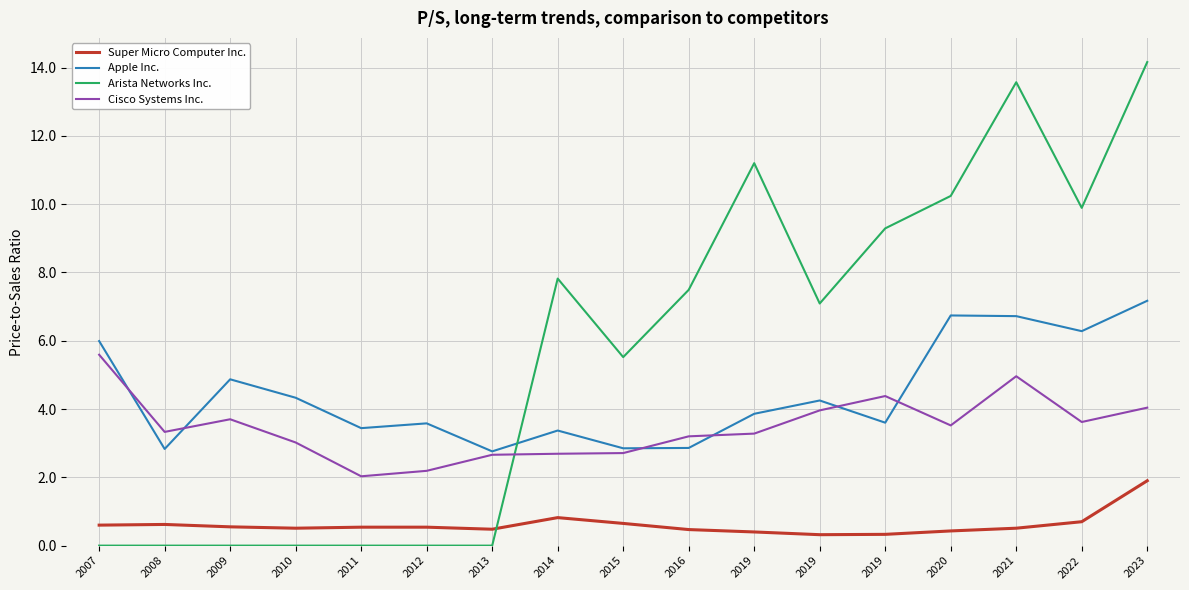

Where does the Cisco Systems Inc. series first go above 3?

2007